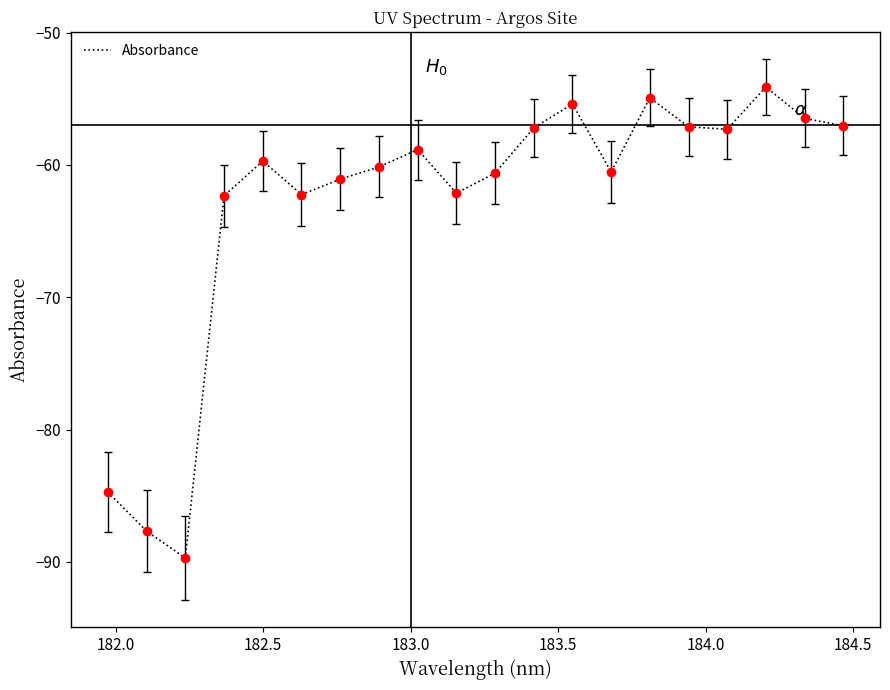

What is the smallest value displayed?

-89.7